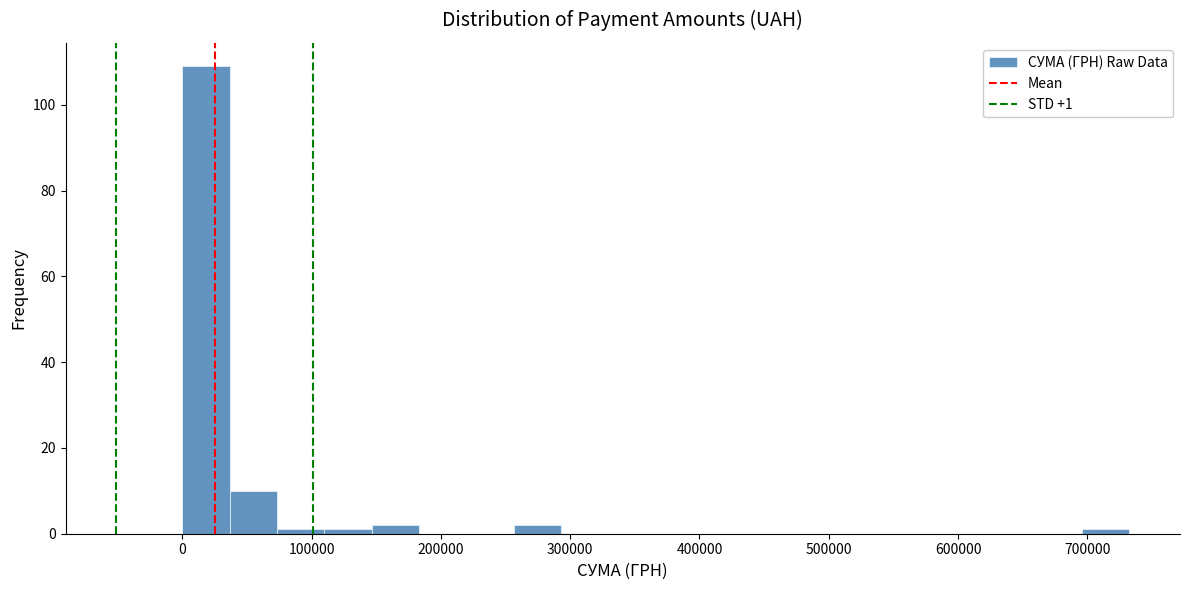

Around what value on the x-axis is the tallest bar? Give the approximate position of its centre, as read against the axis.

20000